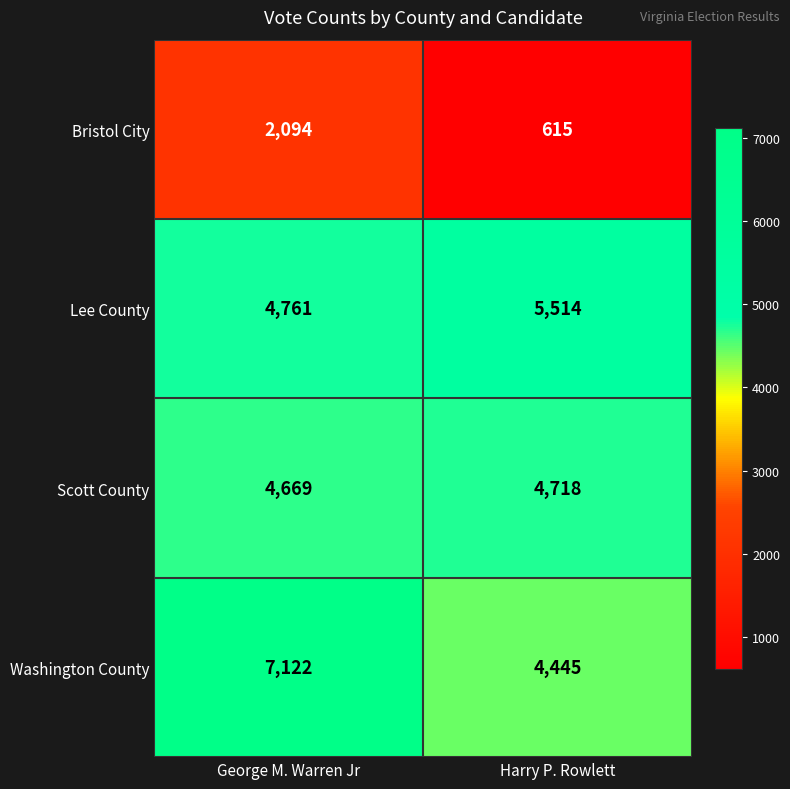

Which series has the widest spread of values?

Washington County